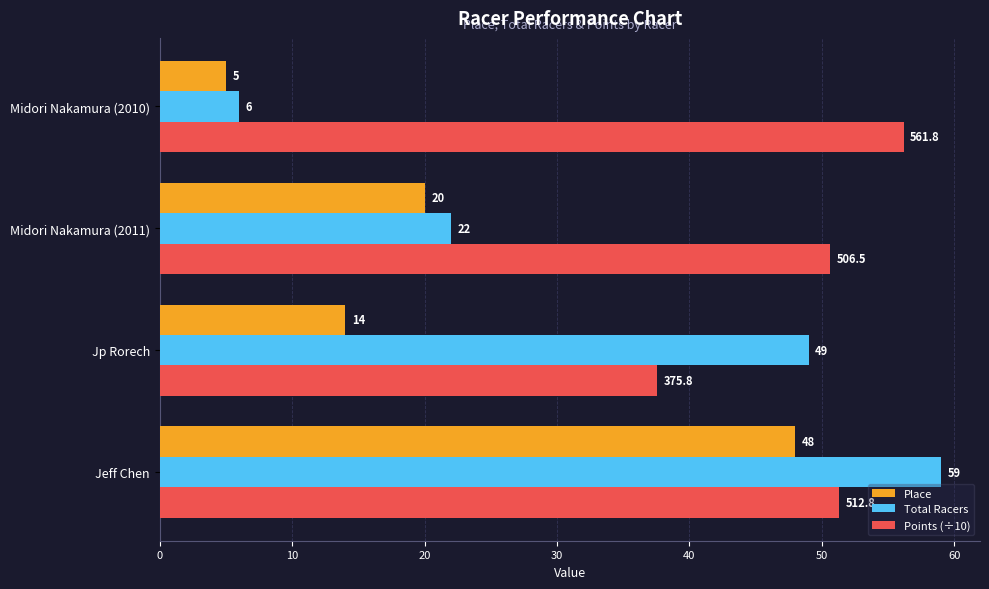

List the series in order of their peak value, highest first.

Total Racers, Points (÷10), Place